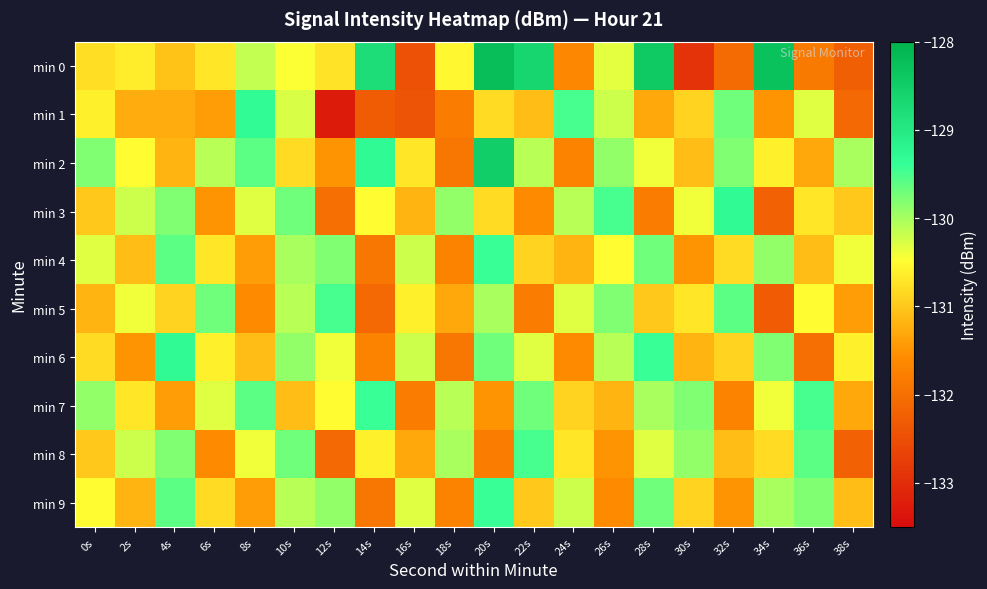

Reading right to left, transcribe all the data shown in this chart.

min 0: 38s=-132.2	36s=-131.8	34s=-128.3	32s=-132.1	30s=-132.9	28s=-128.4	26s=-130.3	24s=-131.6	22s=-128.6	20s=-128.2	18s=-130.6	16s=-132.5	14s=-128.8	12s=-130.7	10s=-130.5	8s=-130.2	6s=-130.7	4s=-131.0	2s=-130.7	0s=-130.8
min 1: 38s=-132.1	36s=-130.3	34s=-131.5	32s=-129.7	30s=-130.9	28s=-131.3	26s=-130.2	24s=-129.5	22s=-131.1	20s=-130.8	18s=-131.8	16s=-132.4	14s=-132.3	12s=-133.3	10s=-130.3	8s=-129.3	6s=-131.4	4s=-131.3	2s=-131.3	0s=-130.6
min 2: 38s=-130.0	36s=-131.3	34s=-130.6	32s=-129.8	30s=-131.1	28s=-130.4	26s=-129.9	24s=-131.7	22s=-130.1	20s=-128.5	18s=-131.9	16s=-130.7	14s=-129.3	12s=-131.5	10s=-130.8	8s=-129.6	6s=-130.1	4s=-131.2	2s=-130.5	0s=-129.8
min 3: 38s=-131.0	36s=-130.7	34s=-132.2	32s=-129.3	30s=-130.4	28s=-131.8	26s=-129.5	24s=-130.1	22s=-131.6	20s=-130.8	18s=-129.9	16s=-131.2	14s=-130.5	12s=-132.0	10s=-129.7	8s=-130.3	6s=-131.5	4s=-129.8	2s=-130.2	0s=-131.0
min 4: 38s=-130.4	36s=-131.1	34s=-129.9	32s=-130.8	30s=-131.5	28s=-129.7	26s=-130.5	24s=-131.2	22s=-130.9	20s=-129.4	18s=-131.7	16s=-130.2	14s=-131.9	12s=-129.8	10s=-130.0	8s=-131.4	6s=-130.7	4s=-129.6	2s=-131.1	0s=-130.3
min 5: 38s=-131.4	36s=-130.5	34s=-132.3	32s=-129.6	30s=-130.7	28s=-131.0	26s=-129.8	24s=-130.3	22s=-131.8	20s=-130.0	18s=-131.3	16s=-130.6	14s=-132.1	12s=-129.5	10s=-130.1	8s=-131.6	6s=-129.7	4s=-130.9	2s=-130.4	0s=-131.2
min 6: 38s=-130.6	36s=-132.0	34s=-129.8	32s=-130.9	30s=-131.2	28s=-129.4	26s=-130.1	24s=-131.6	22s=-130.3	20s=-129.7	18s=-131.9	16s=-130.2	14s=-131.7	12s=-130.4	10s=-129.9	8s=-131.1	6s=-130.6	4s=-129.3	2s=-131.5	0s=-130.8
min 7: 38s=-131.3	36s=-129.5	34s=-130.4	32s=-131.7	30s=-129.8	28s=-130.0	26s=-131.2	24s=-130.9	22s=-129.7	20s=-131.5	18s=-130.1	16s=-131.8	14s=-129.4	12s=-130.5	10s=-131.1	8s=-129.6	6s=-130.3	4s=-131.4	2s=-130.7	0s=-129.9
min 8: 38s=-132.2	36s=-129.6	34s=-130.8	32s=-131.1	30s=-129.9	28s=-130.3	26s=-131.5	24s=-130.7	22s=-129.5	20s=-131.8	18s=-130.0	16s=-131.3	14s=-130.6	12s=-132.1	10s=-129.7	8s=-130.4	6s=-131.6	4s=-129.8	2s=-130.2	0s=-131.0
min 9: 38s=-131.1	36s=-129.8	34s=-130.0	32s=-131.5	30s=-130.9	28s=-129.7	26s=-131.6	24s=-130.2	22s=-131.0	20s=-129.4	18s=-131.7	16s=-130.3	14s=-131.9	12s=-129.9	10s=-130.1	8s=-131.4	6s=-130.8	4s=-129.6	2s=-131.2	0s=-130.5